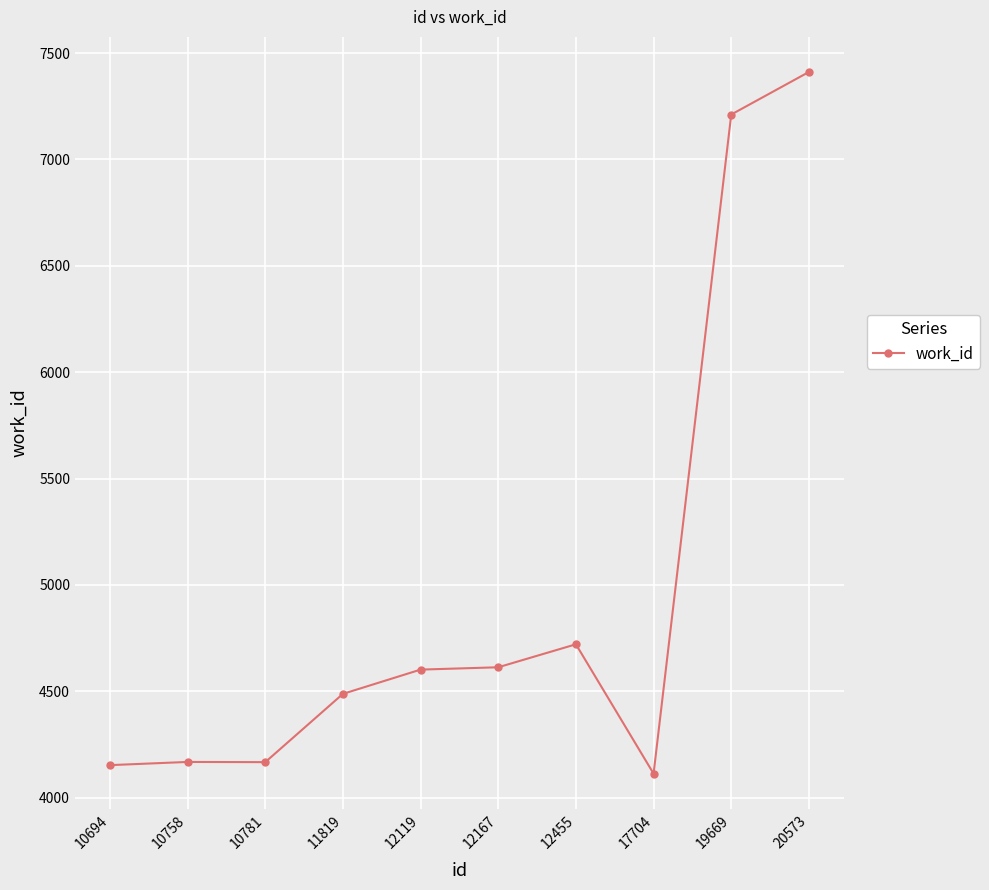

Where is the data nearest to the value 5762?

12455